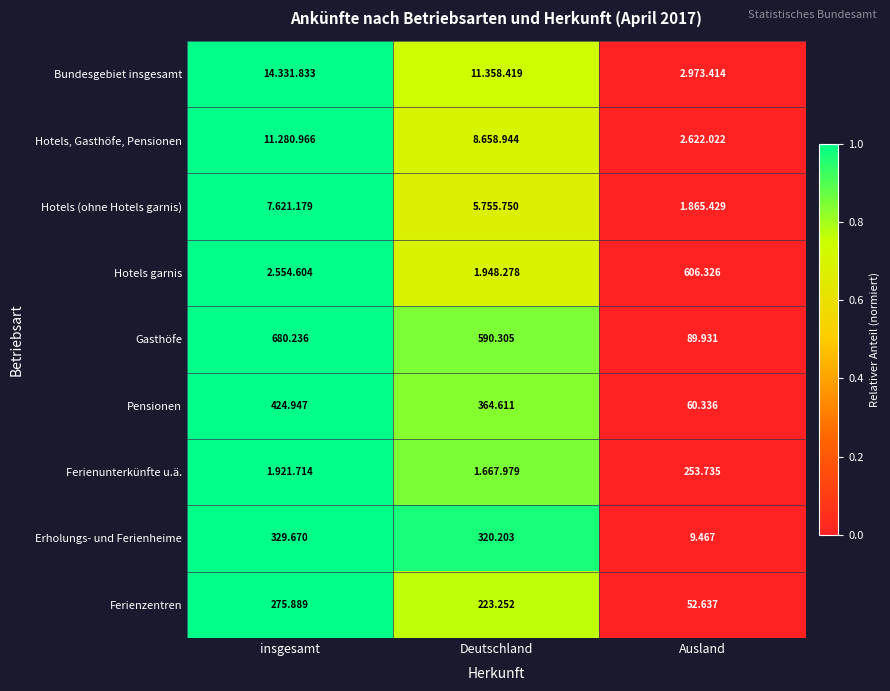

Where is Gasthöfe nearest to the value 385?

Deutschland